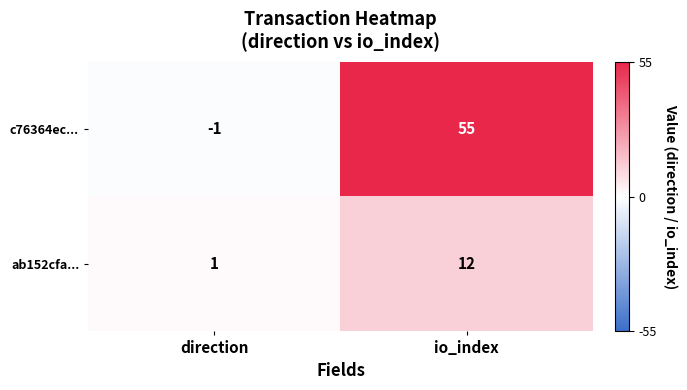

Between direction and io_index, which series saw the biggest shift?

c76364ec...